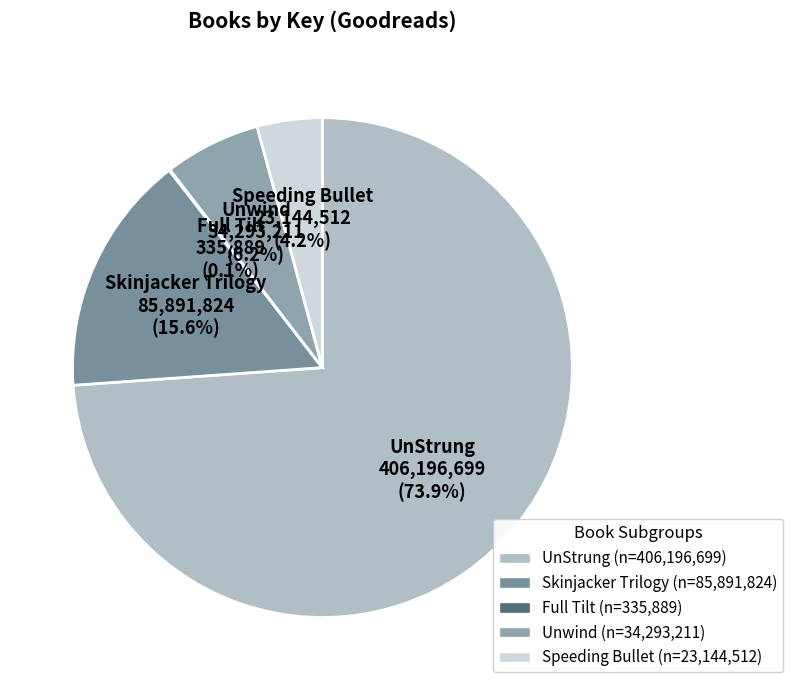

Which slice is the largest?

UnStrung